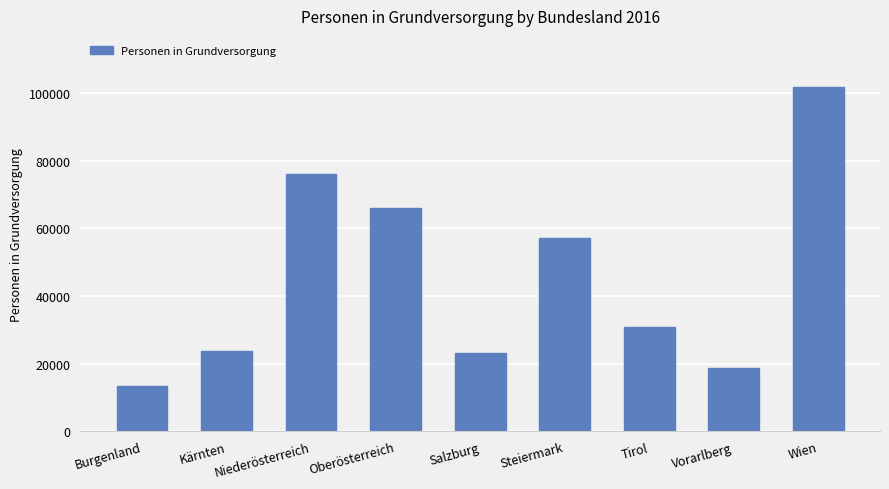

What is the difference between the values at Wien and Vorarlberg?

82959